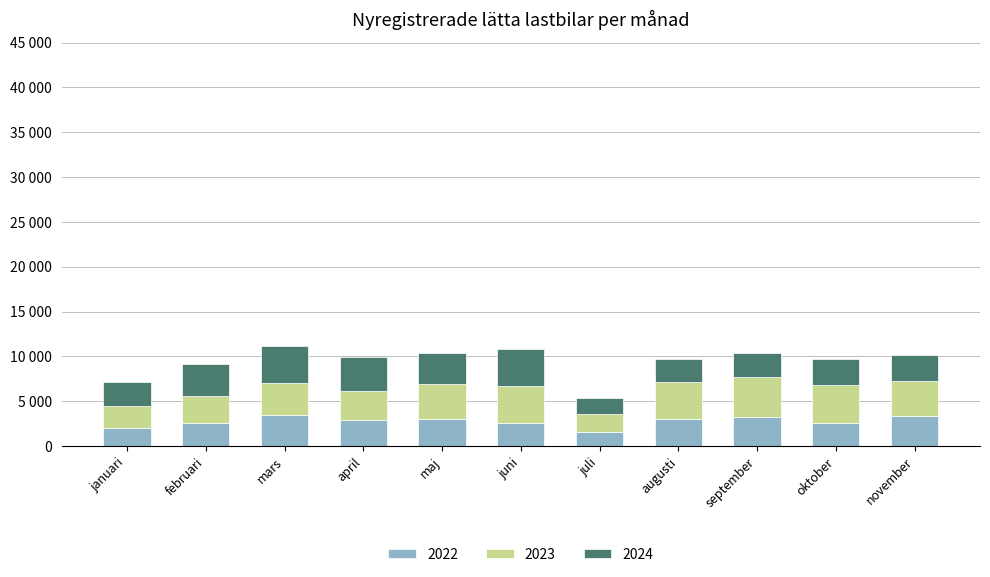

What are all the series names shown in the legend?

2022, 2023, 2024